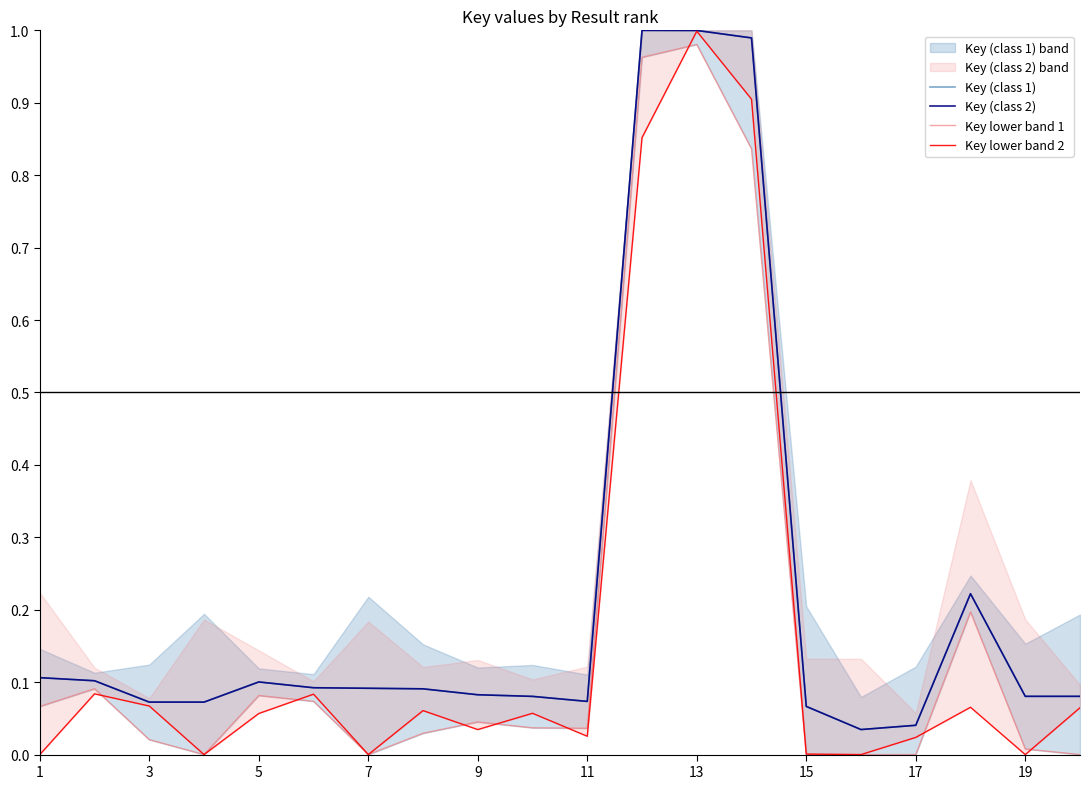

In Key (class 2), how many points are lower than both neighbors (excluding endpoints)?

4